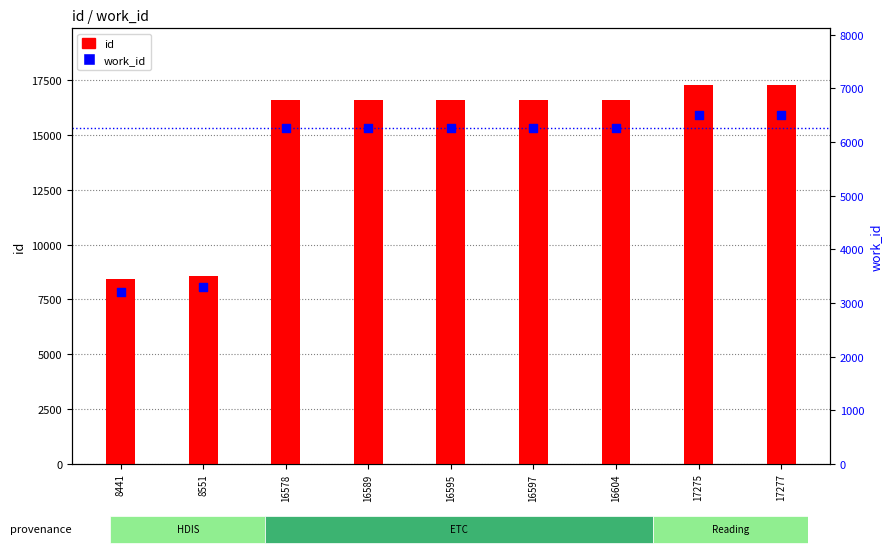

Which series has the largest total across all categories?

id